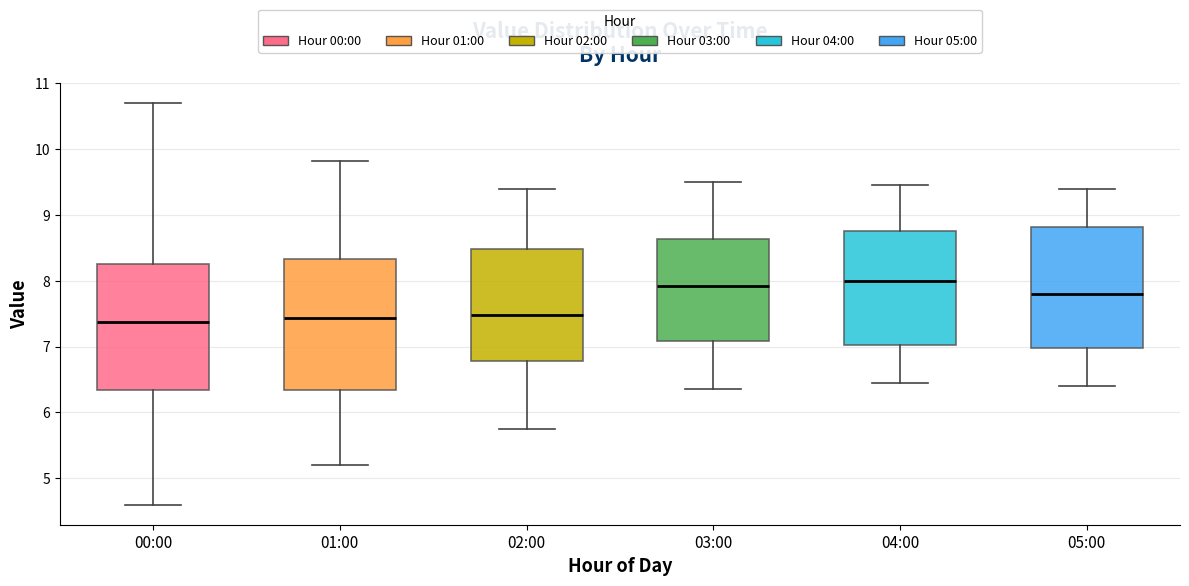

Reading left to right, read every box against the y-axis: the position of its median line, the range the box covers, and the ends of its whiskers. The values are not printed on the chart, so give them approximately, as read against the axis.

00:00: median 7.4, box 6.3 to 8.3, whiskers 4.6 to 10.7
01:00: median 7.4, box 6.3 to 8.3, whiskers 5.2 to 9.8
02:00: median 7.5, box 6.8 to 8.5, whiskers 5.8 to 9.4
03:00: median 7.9, box 7.1 to 8.6, whiskers 6.4 to 9.5
04:00: median 8.0, box 7.0 to 8.8, whiskers 6.5 to 9.5
05:00: median 7.8, box 7.0 to 8.8, whiskers 6.4 to 9.4